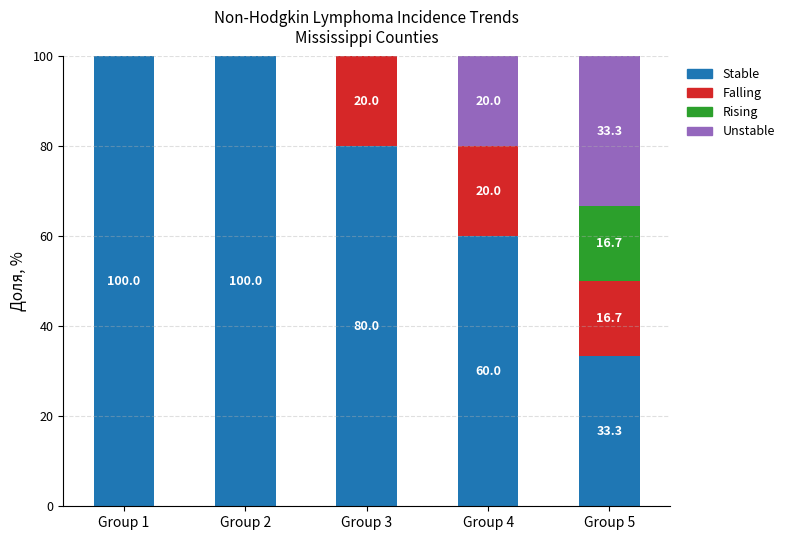

Reading left to right, list the values for the stable series.

Group 1=100.0	Group 2=100.0	Group 3=80.0	Group 4=60.0	Group 5=33.3